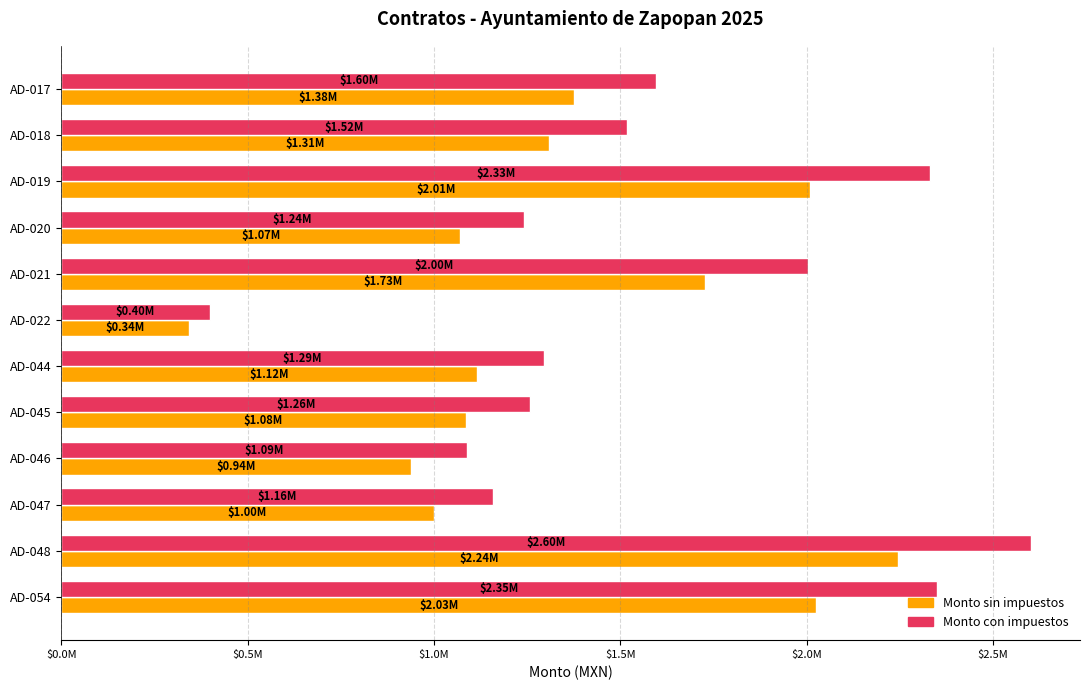

Reading right to left, extract all data points from this chart.

Monto sin impuestos: 2025608.6	2244413.9	998929.6	939525.5	1084619.3	1116001.0	342903.8	1726834.0	1070327.7	2009675.6	1307566.6	1376722.8
Monto con impuestos: 2349705.9	2603520.1	1158758.3	1089849.6	1258158.4	1294561.1	397768.4	2003127.5	1241580.1	2331223.7	1516777.3	1596998.4